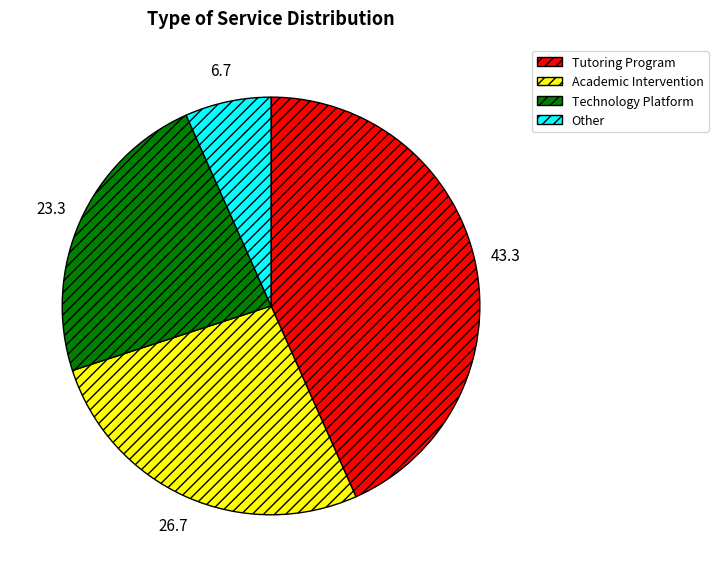

Is there any slice that represents more than half of the pie?

No